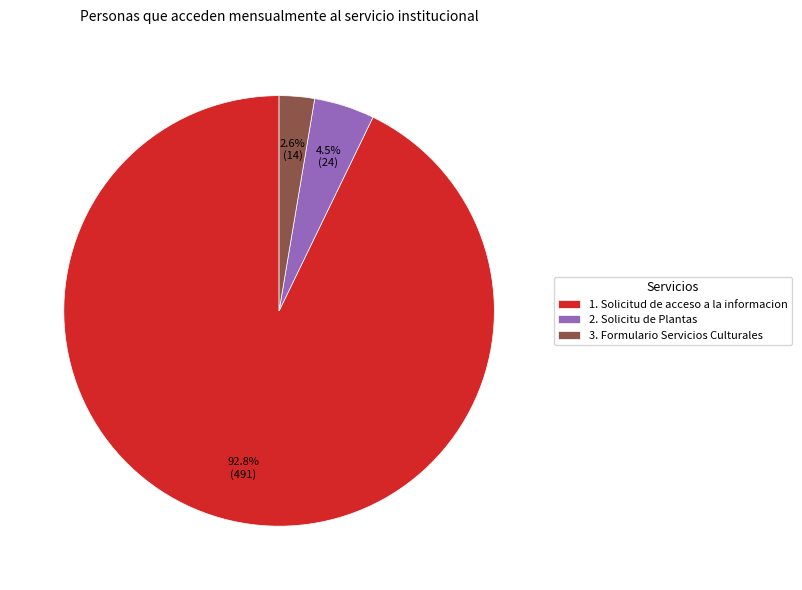

Is 3. Formulario Servicios Culturales the majority of the pie?

No